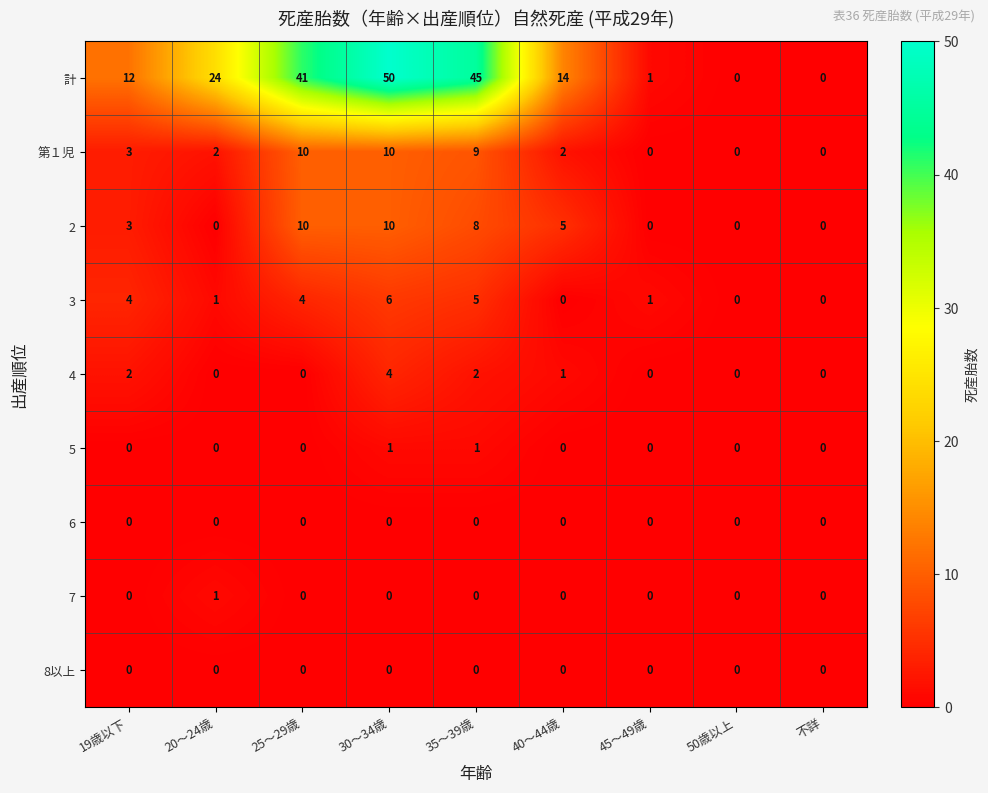

What is the sum of all 2 values?

36